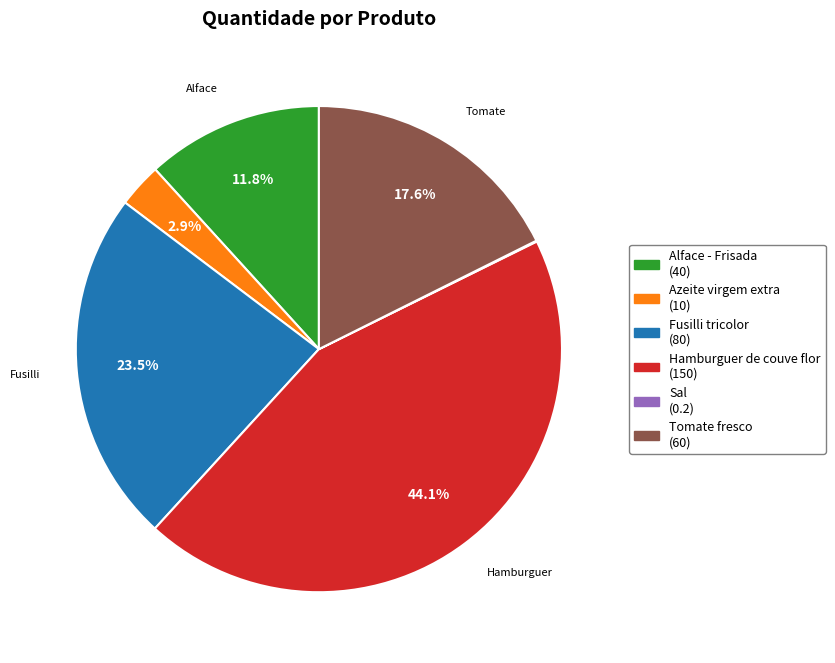

Which slice is the largest?

Hamburguer de couve flor